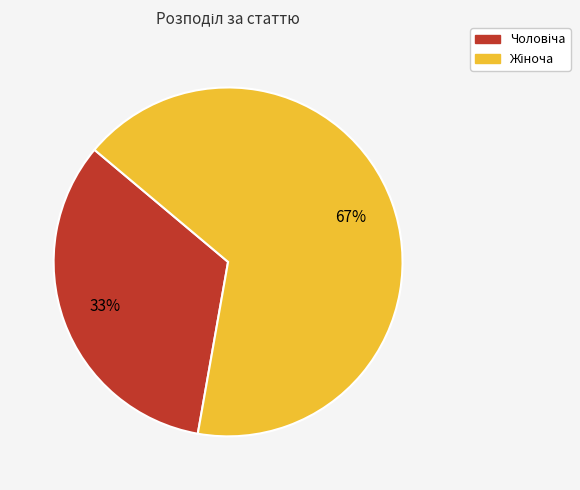

To the nearest percent, what is the average slice percentage?

50%